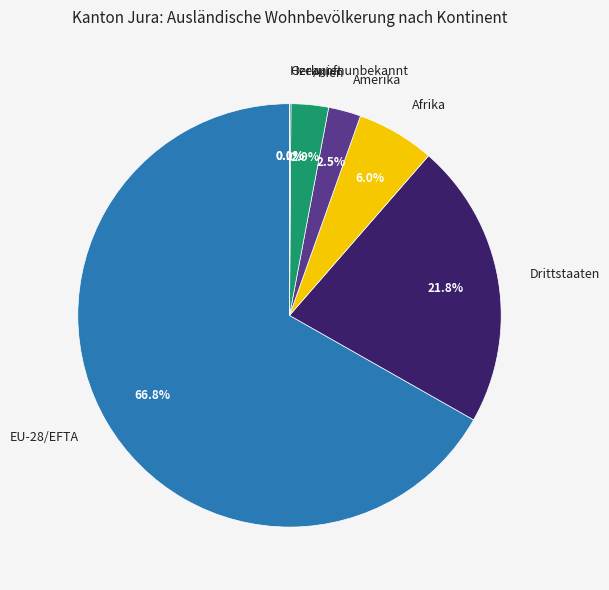

Does EU-28/EFTA account for over 50% of the chart?

Yes